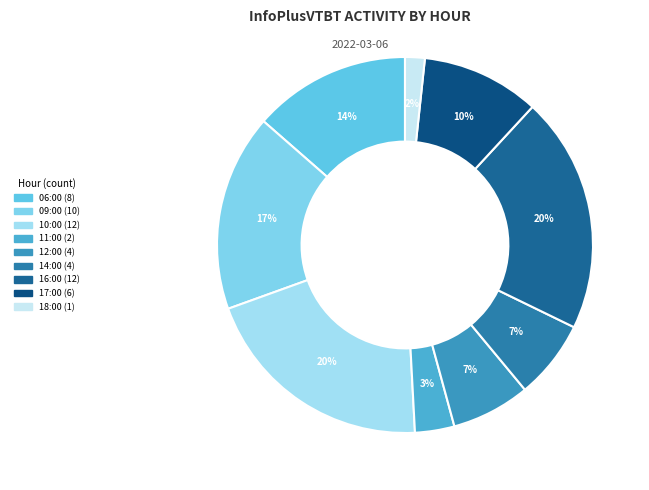

What is the smallest slice in the pie chart?

18:00